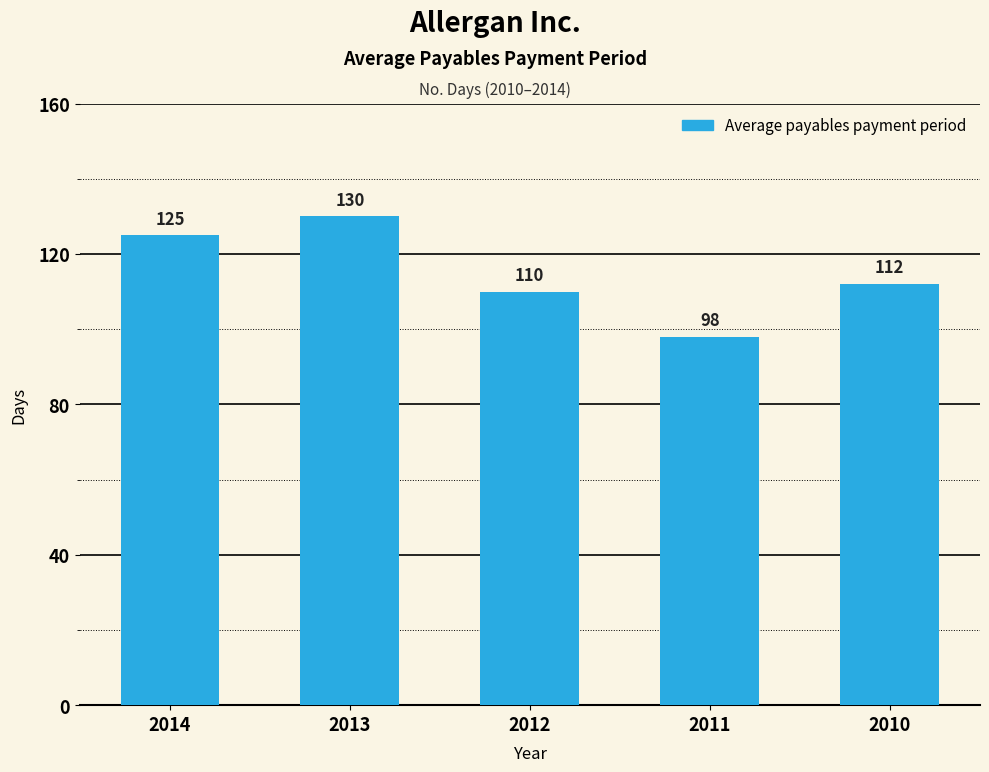

Which label corresponds to the largest value in the chart?

2013